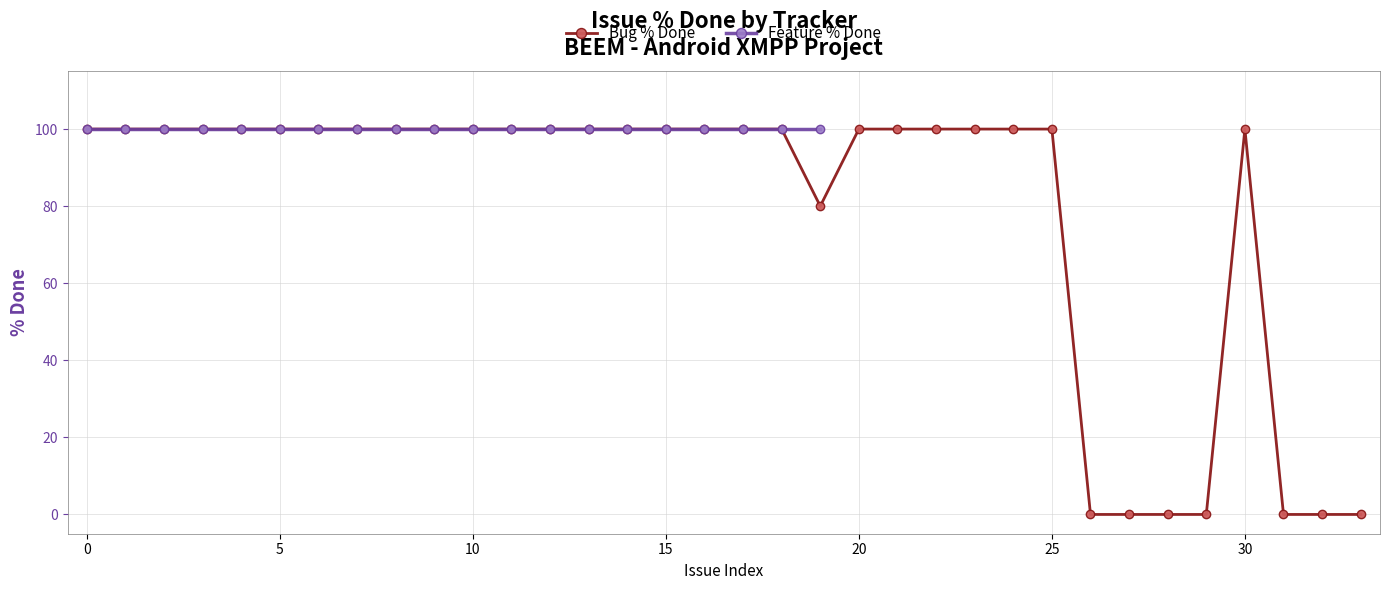

Between 19 and 10, which is larger?

10